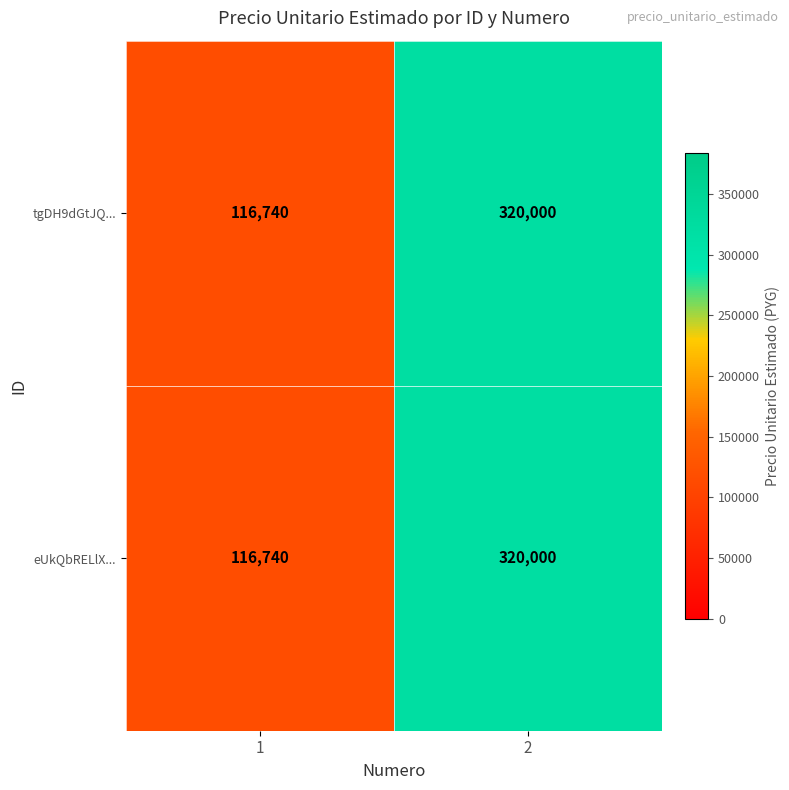

At which category does the chart reach its peak across all series?

2